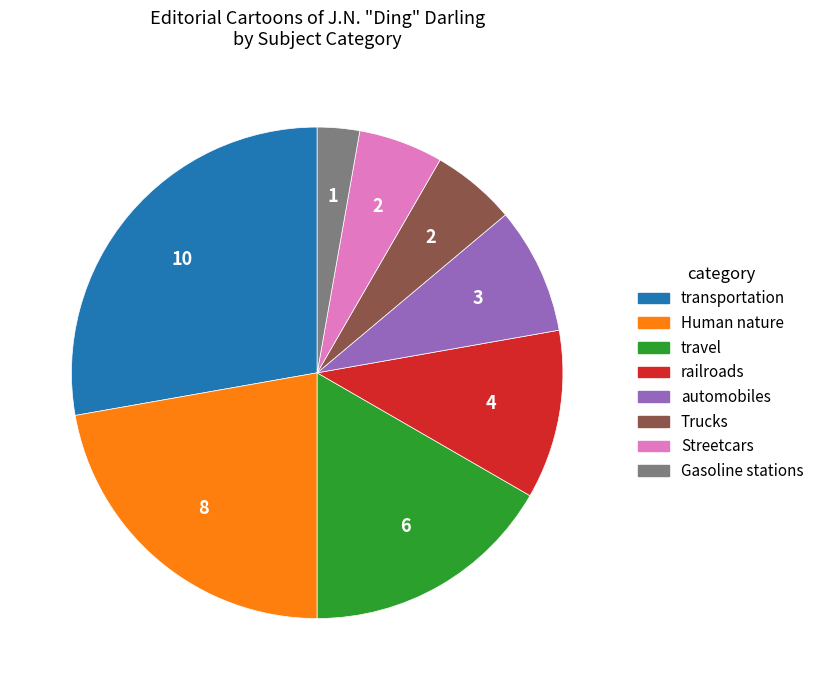

Which slice is the largest?

transportation